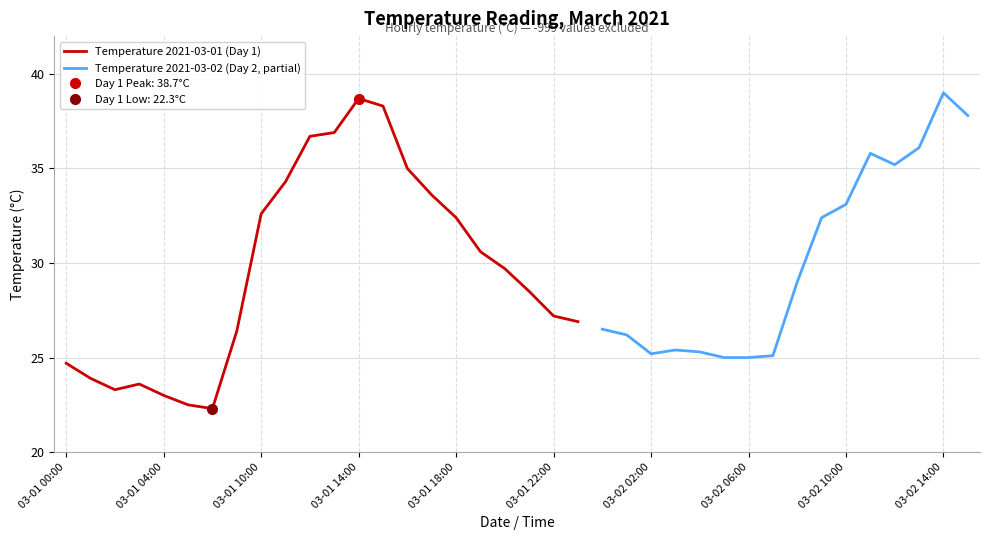

Which label corresponds to the smallest value in the chart?

2021-03-01 06:00